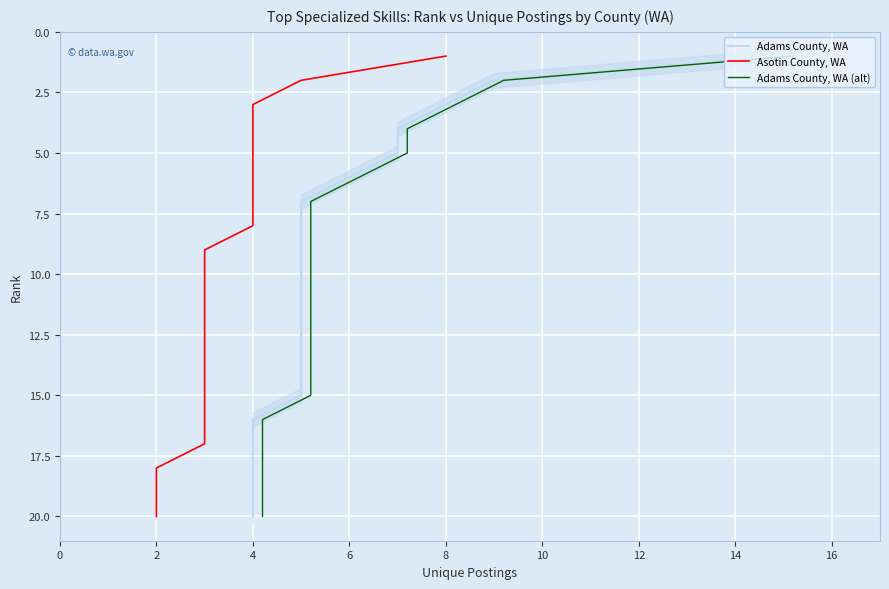

True or false: Adams County, WA (alt) and Adams County, WA cross at least once.

False